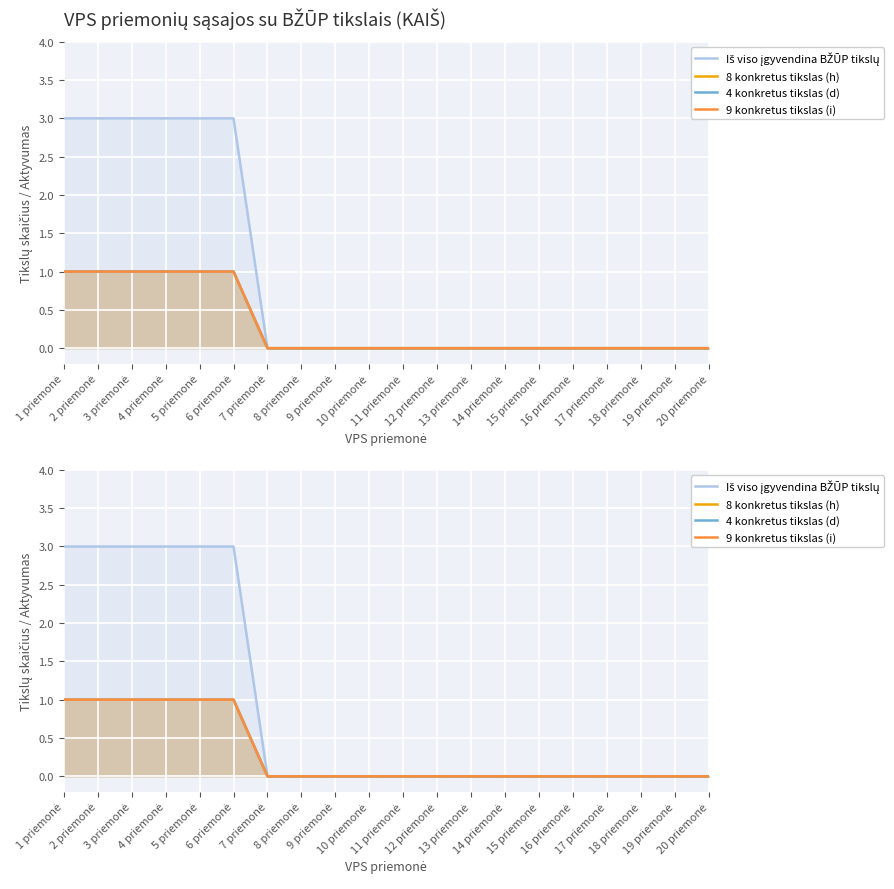

At which category is the sum across all series the highest?

1 priemonė